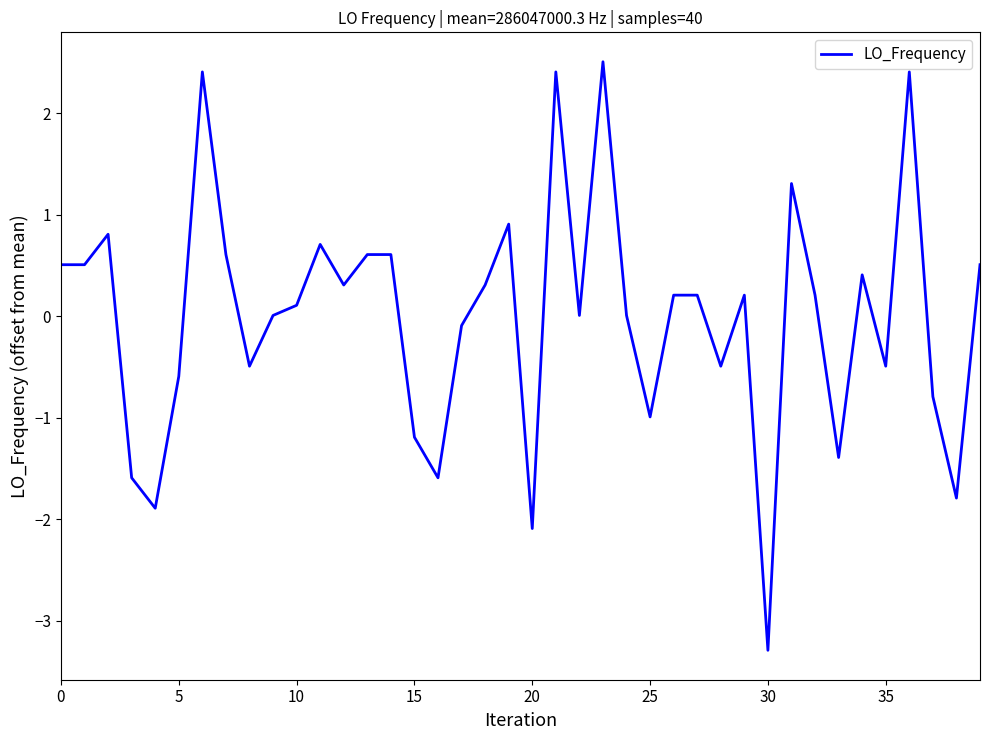

What is the minimum value shown in the chart?

-3.3